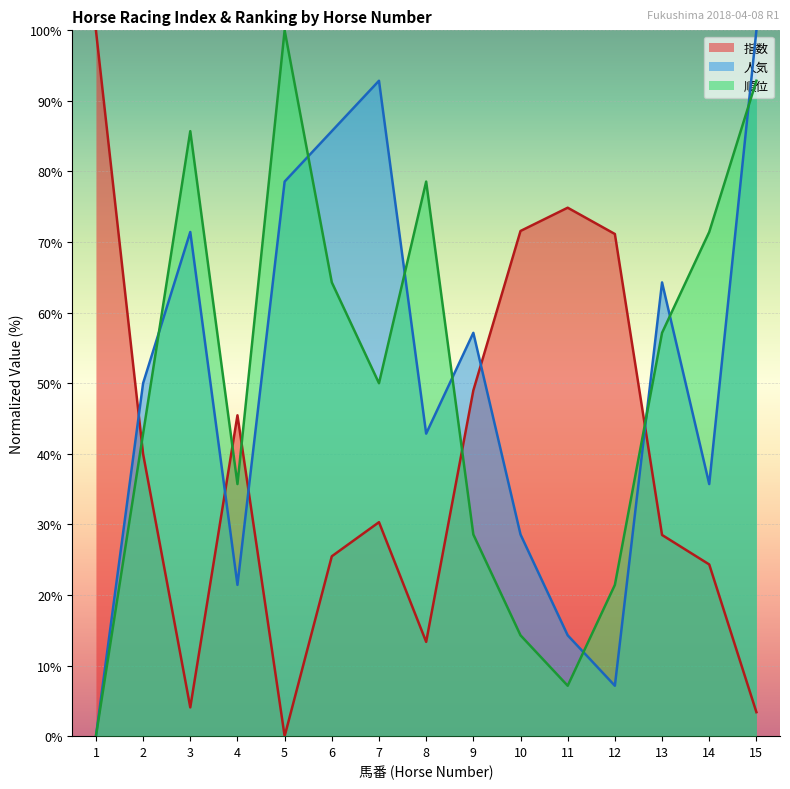

Which category has the highest value across all series?

1